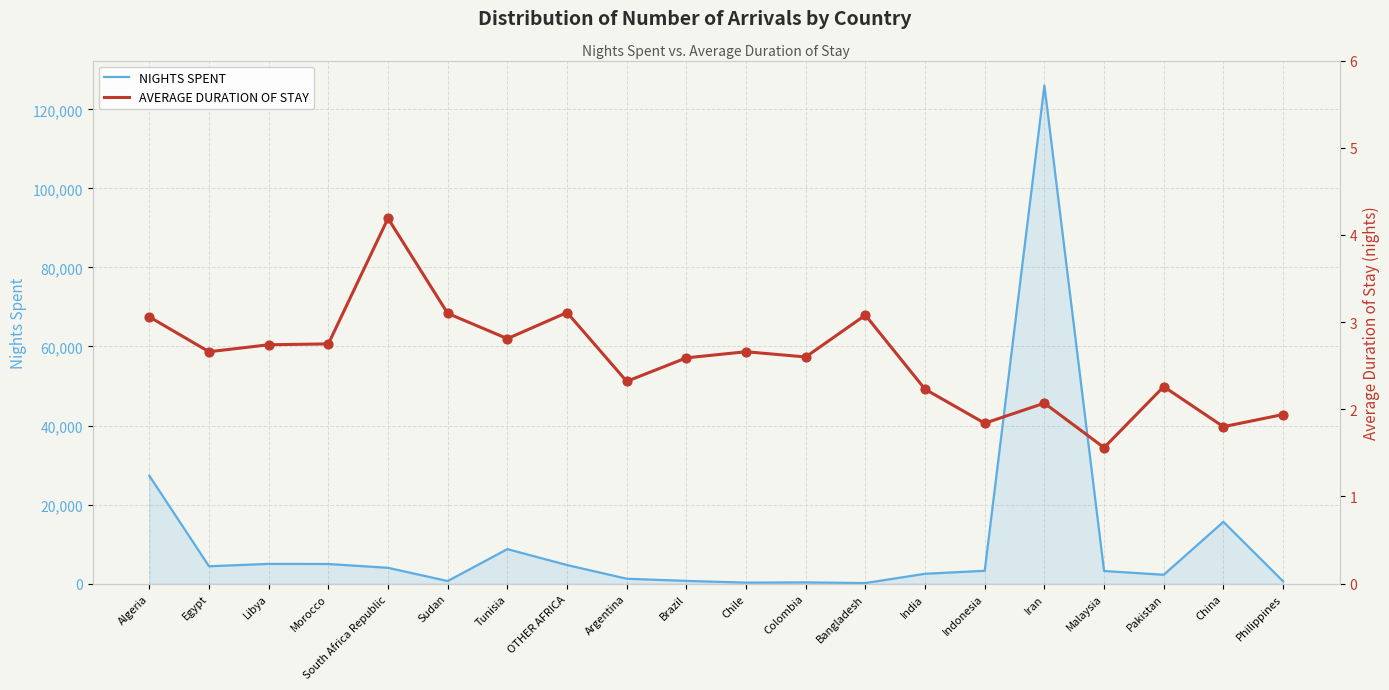

Which series has the largest total across all categories?

NIGHTS SPENT